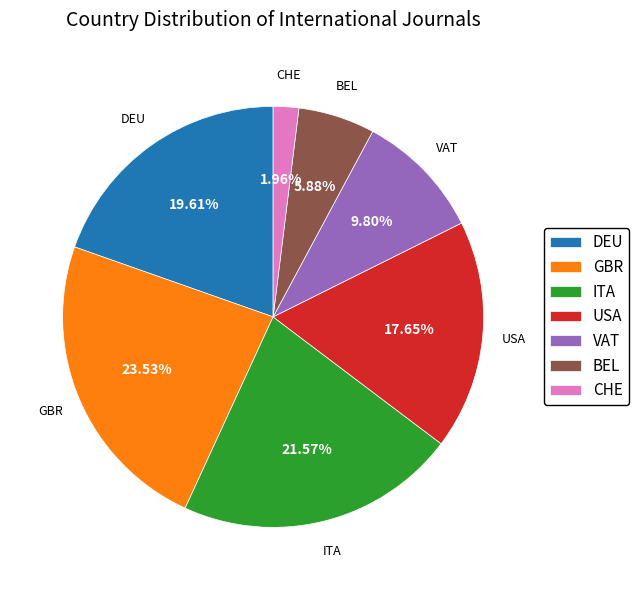

Count the number of slices in the pie.

7